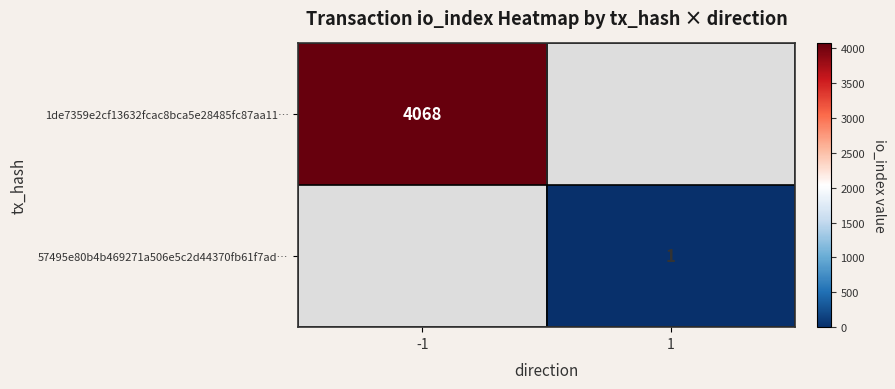

The value of 57495e80b4b469271a506e5c2d44370fb61f7ad… at 1 is 1. True or false?

True